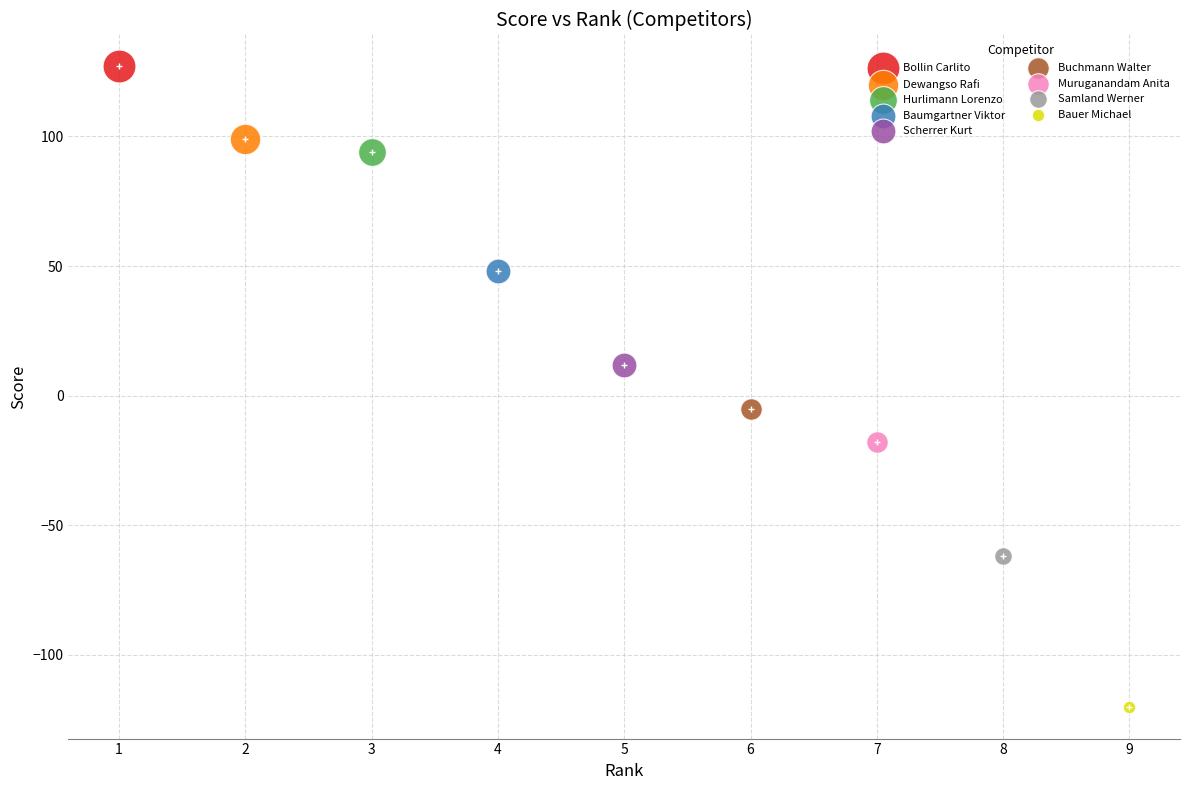

What are all the series names shown in the legend?

Bollin Carlito, Dewangso Rafi, Hurlimann Lorenzo, Baumgartner Viktor, Scherrer Kurt, Buchmann Walter, Muruganandam Anita, Samland Werner, Bauer Michael